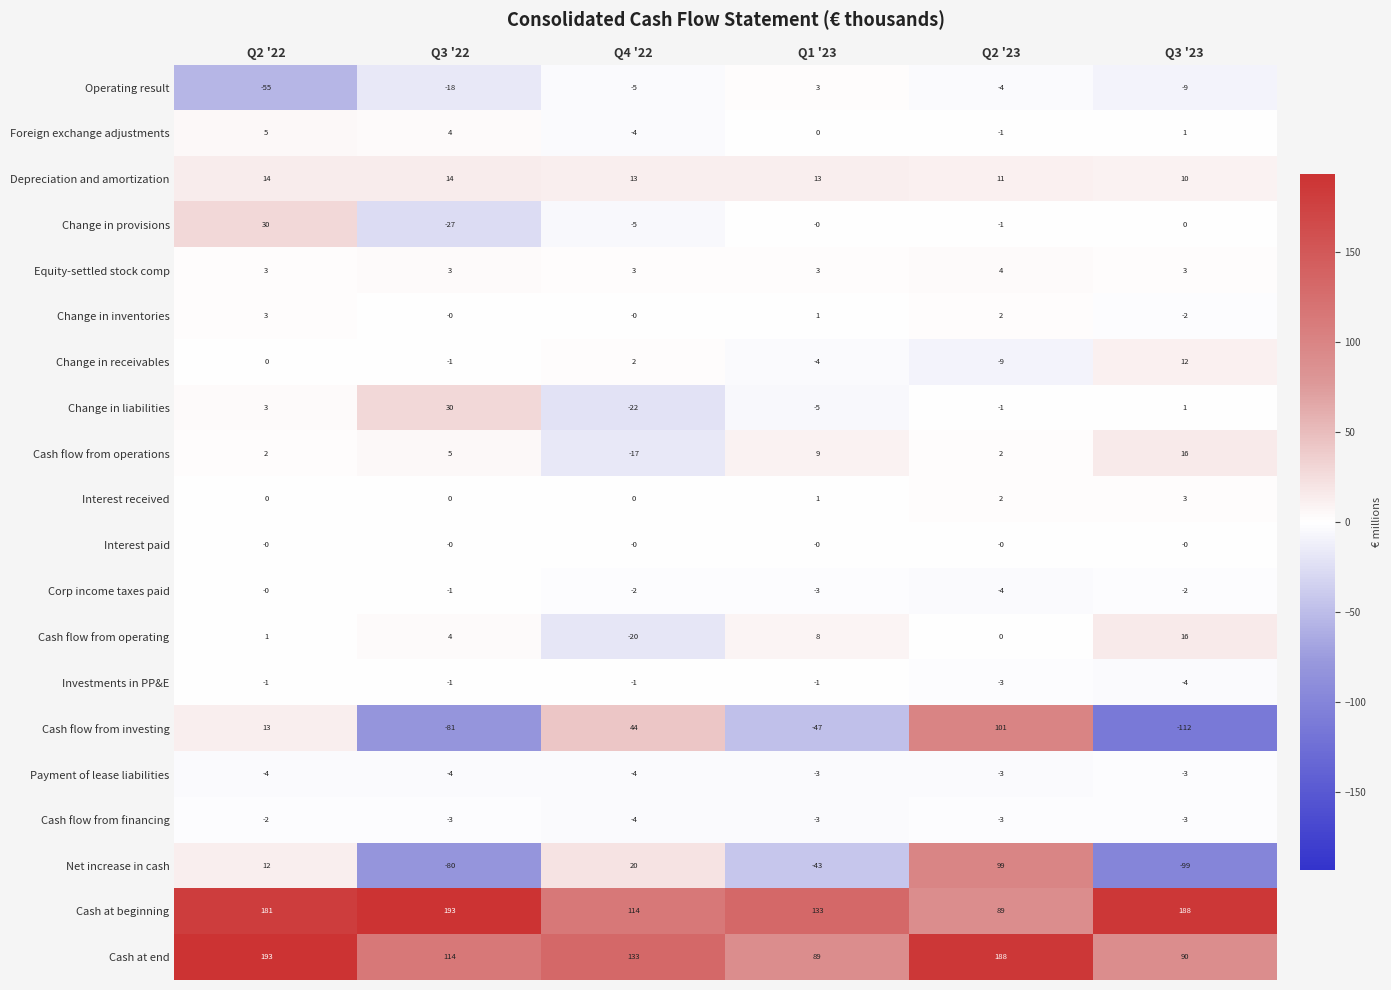

What is the sum of all Equity-settled stock comp values?

19